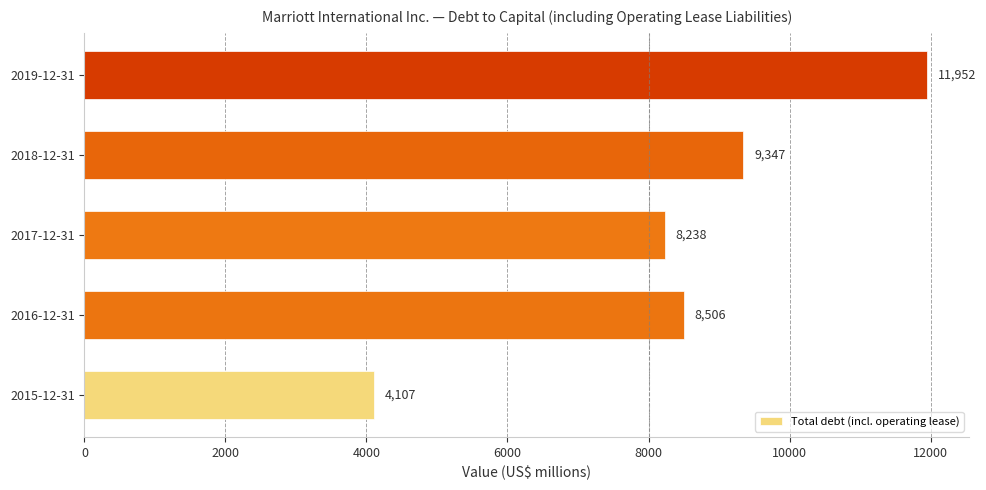

Rank the categories by value from lowest to highest.

2015-12-31, 2017-12-31, 2016-12-31, 2018-12-31, 2019-12-31